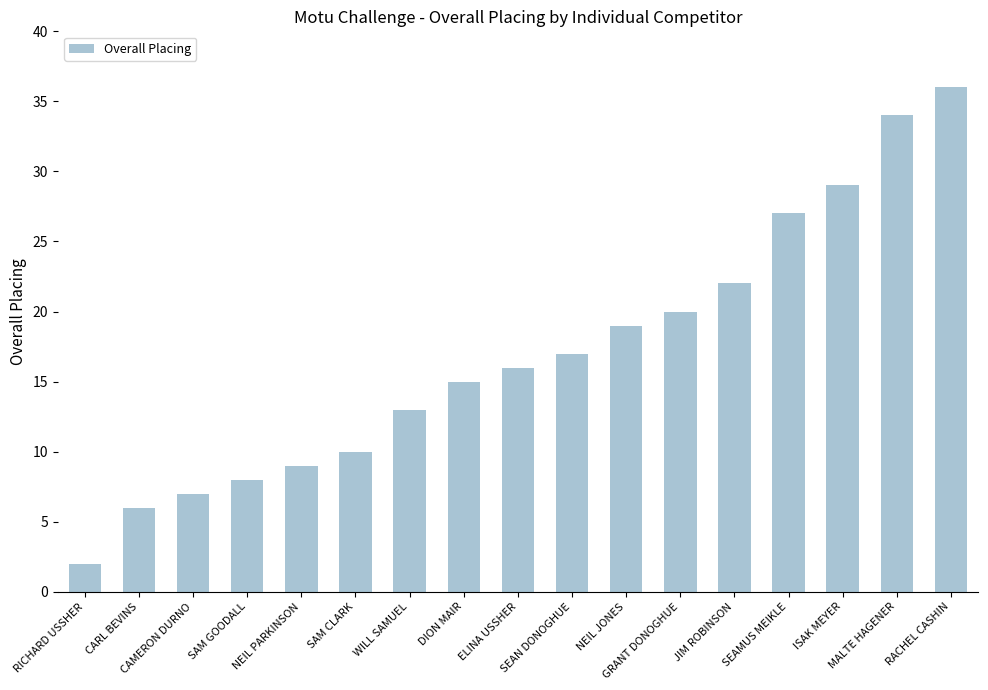

What is the label of the 16th bar from the right?

CARL BEVINS